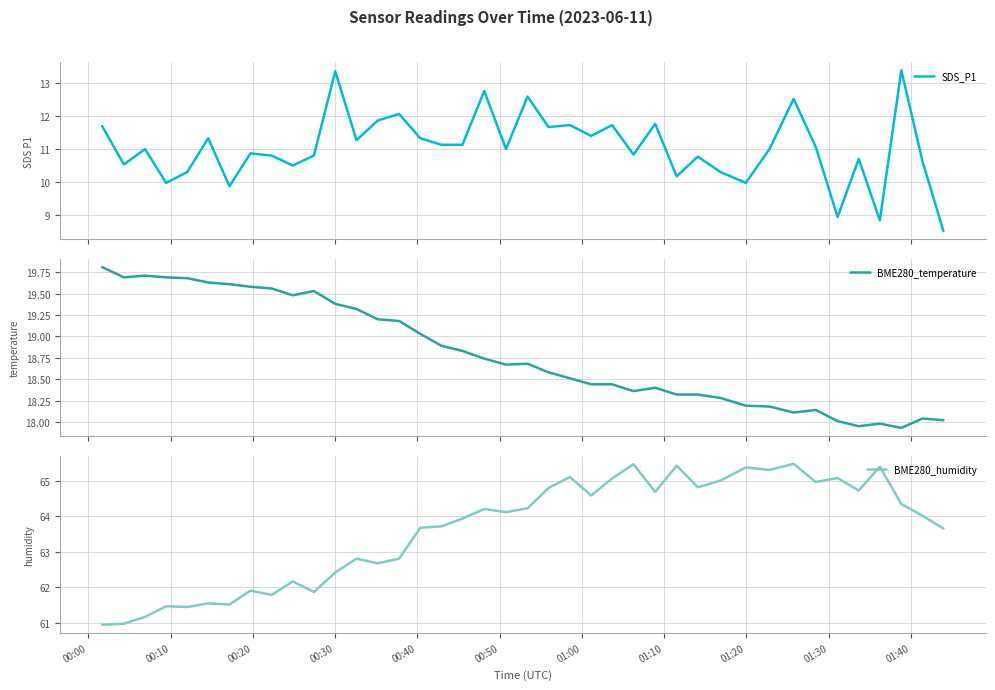

Reading left to right, transcribe all the data shown in this chart.

SDS_P1: 11.7	10.5	11.0	10.0	10.3	11.3	9.9	10.9	10.8	10.5	10.8	13.4	11.3	11.9	12.1	11.3	11.1	11.1	12.8	11.0	12.6	11.7	11.7	11.4	11.7	10.8	11.8	10.2	10.8	10.3	10.0	11.0	12.5	11.1	8.9	10.7	8.8	13.4	10.6	8.5
BME280_temperature: 19.8	19.7	19.7	19.7	19.7	19.6	19.6	19.6	19.6	19.5	19.5	19.4	19.3	19.2	19.2	19.0	18.9	18.8	18.7	18.7	18.7	18.6	18.5	18.4	18.4	18.4	18.4	18.3	18.3	18.3	18.2	18.2	18.1	18.1	18.0	17.9	18.0	17.9	18.0	18.0
BME280_humidity: 60.9	61.0	61.2	61.5	61.4	61.5	61.5	61.9	61.8	62.2	61.9	62.4	62.8	62.7	62.8	63.7	63.7	63.9	64.2	64.1	64.2	64.8	65.1	64.6	65.1	65.5	64.7	65.4	64.8	65.0	65.4	65.3	65.5	65.0	65.1	64.7	65.4	64.3	64.0	63.6